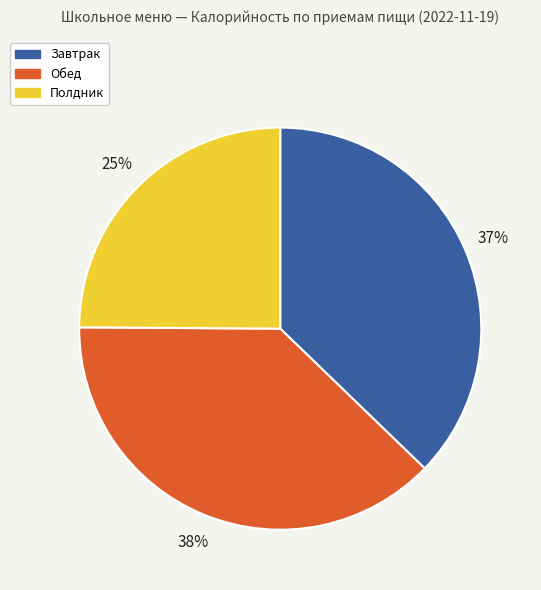

Does Полдник account for over 50% of the chart?

No